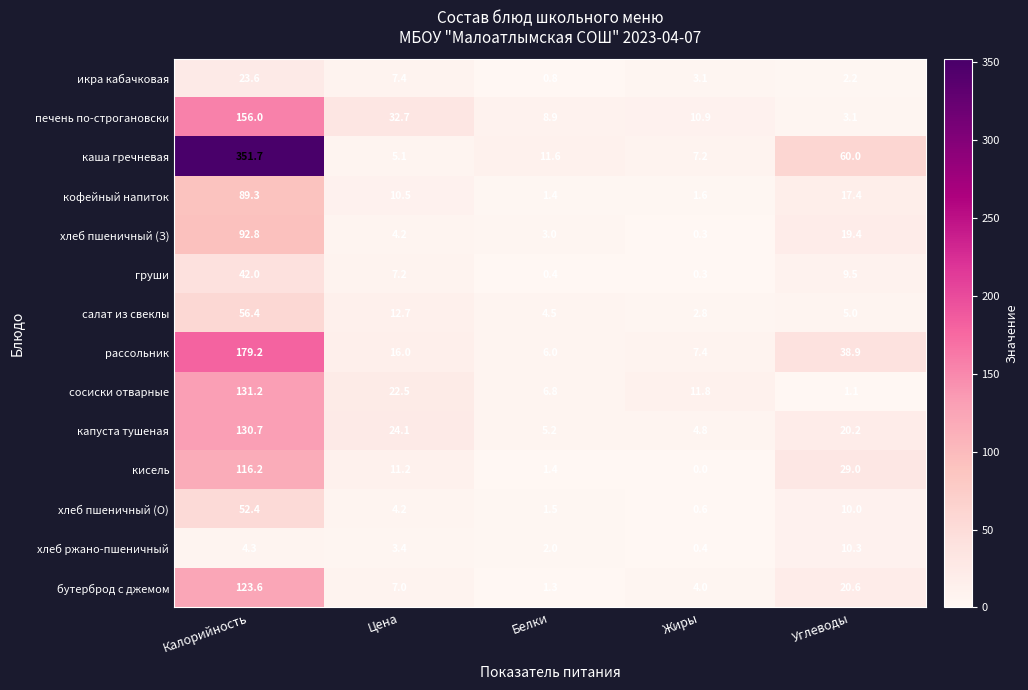

What is the difference between the second highest and minimum values in the икра кабачковая series?

6.6